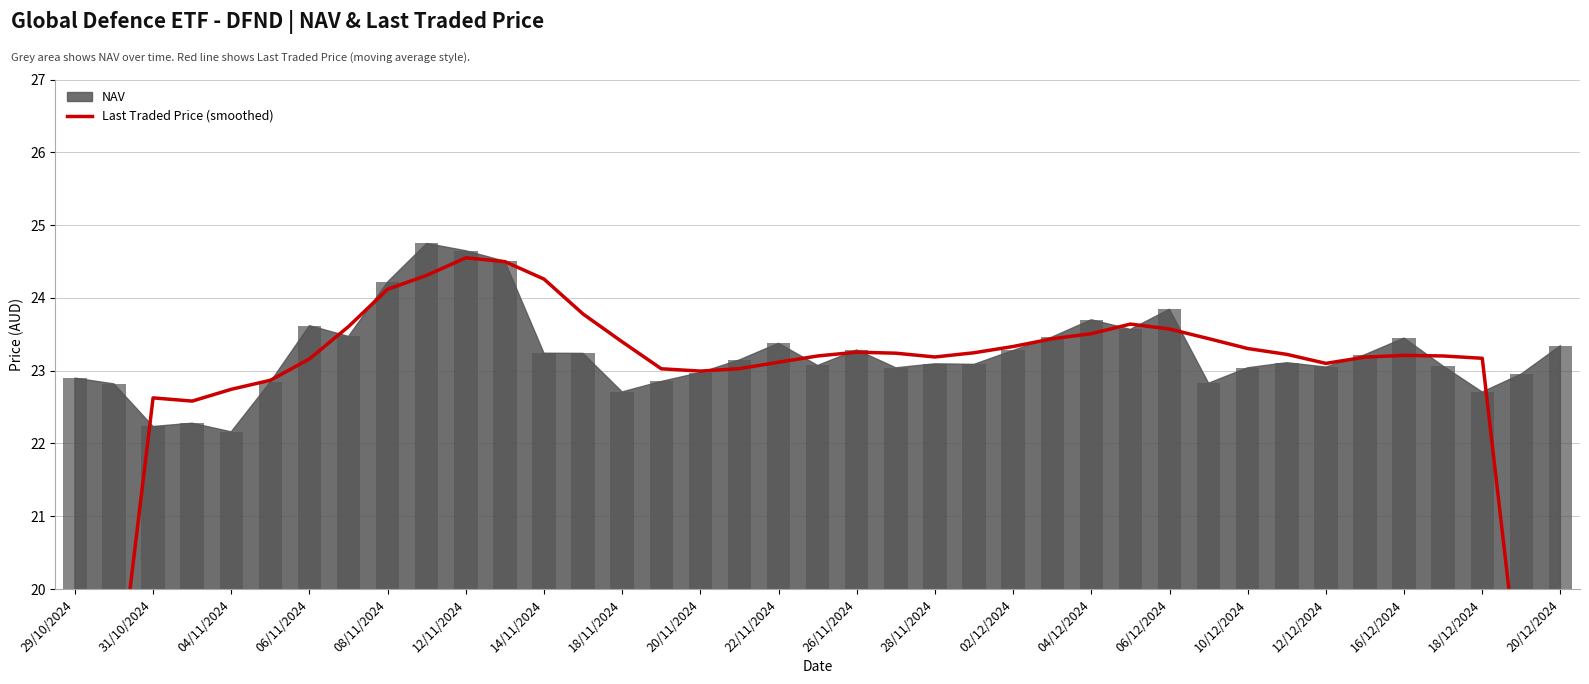

What is the sum of the values at 25 and 29?

46.9